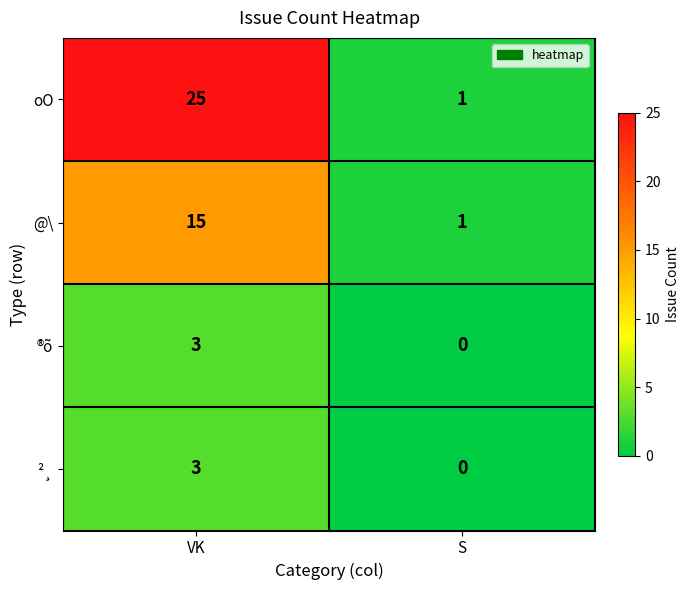

What is the sum of the ²¸ values at S and VK?

3